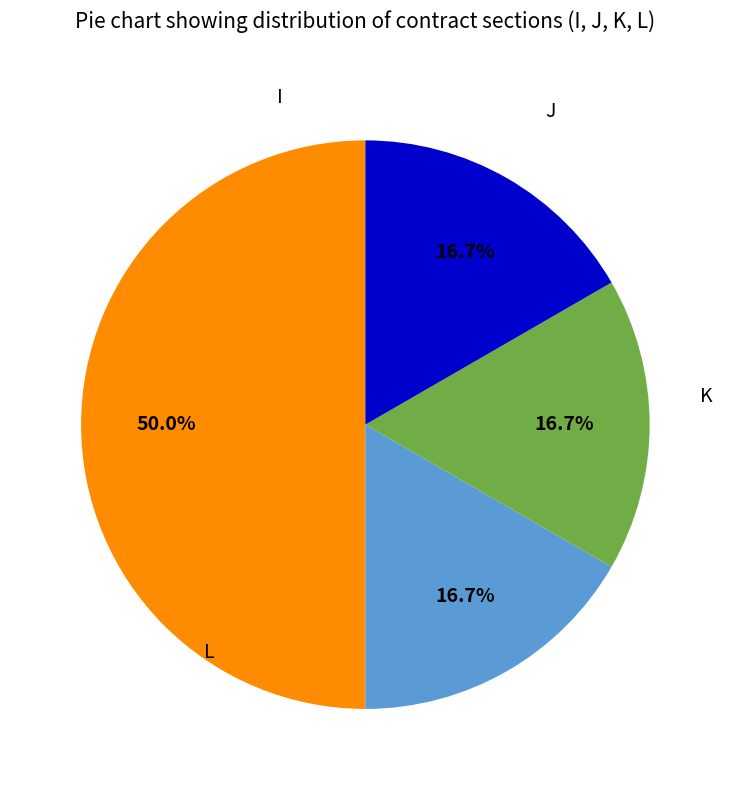

Which category has the biggest portion of the pie?

I